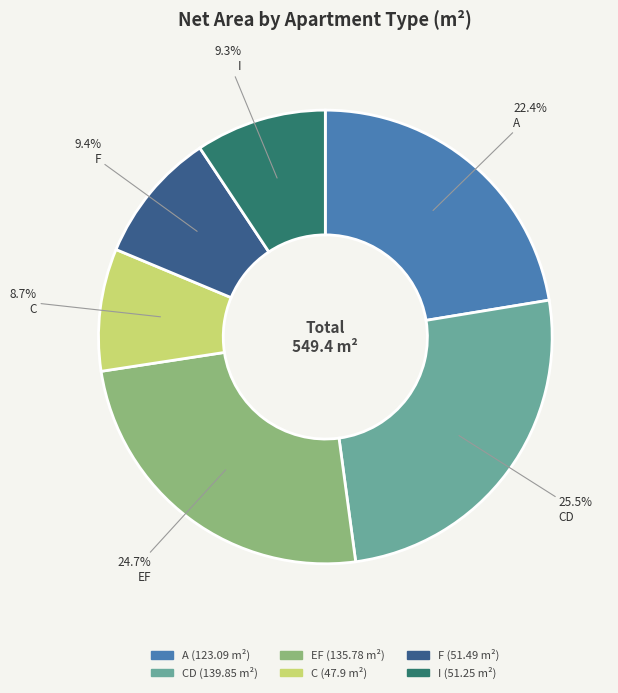

To the nearest percent, what is the difference between the largest and smallest slice percentages?

17%